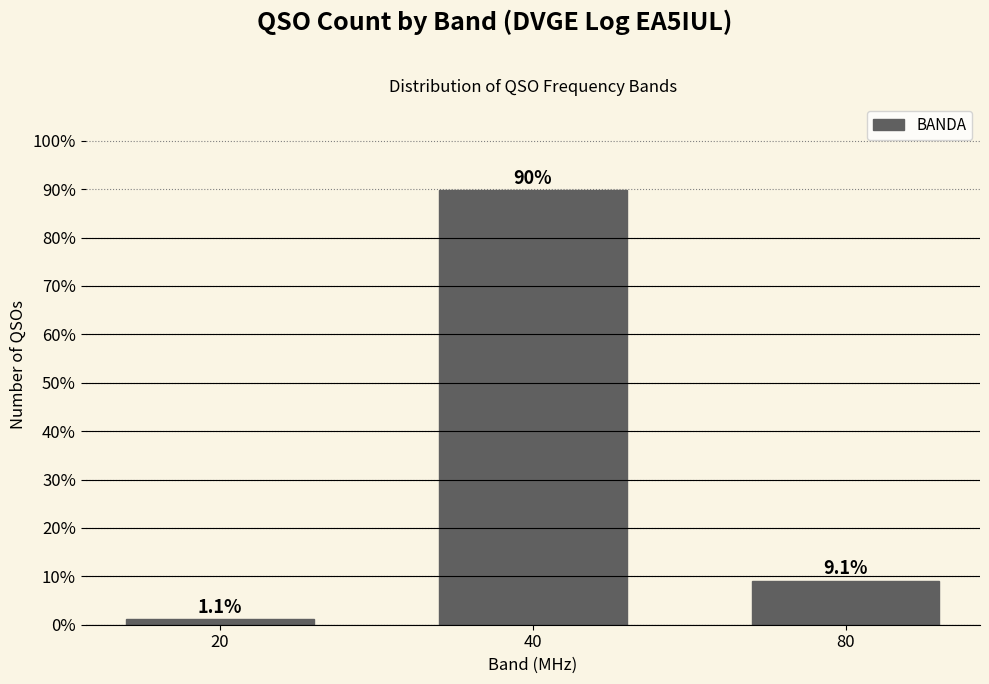

Reading left to right, what are all the values shown in this chart?

1.1	89.8	9.1